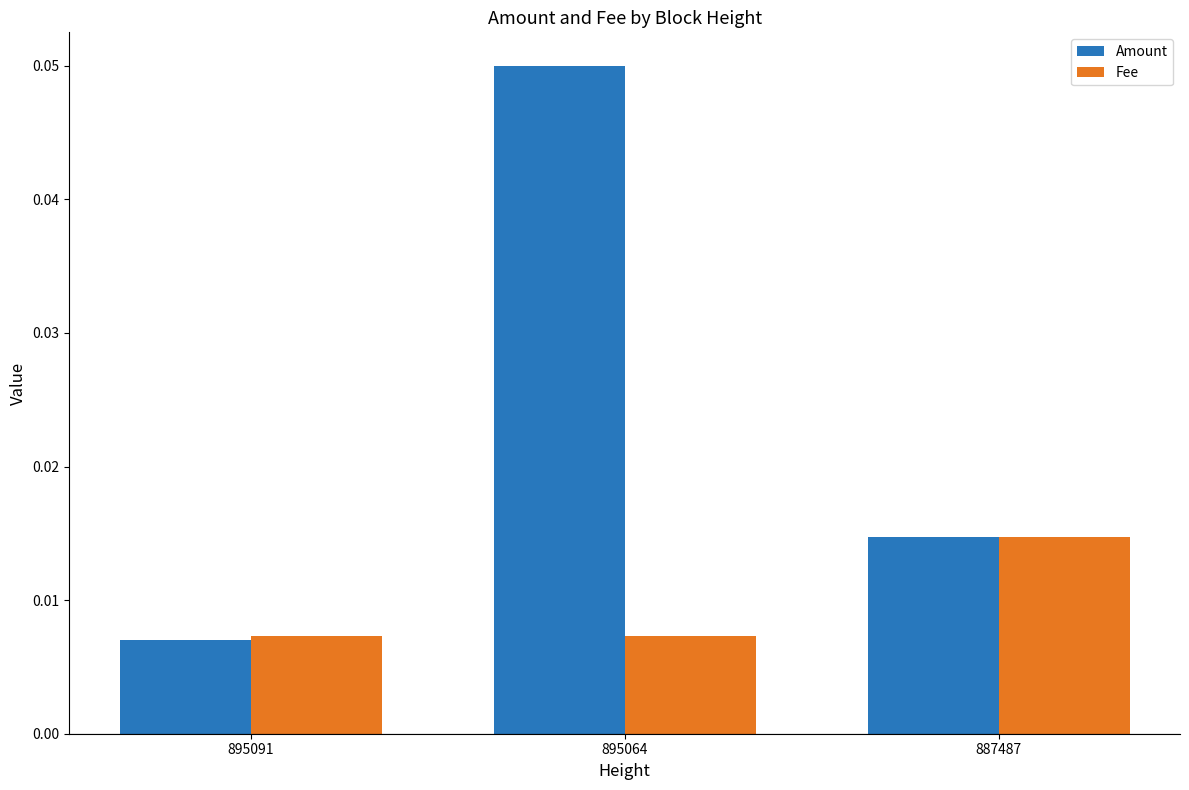

Is the value of Fee at 887487 greater than the value of Amount at 895091?

Yes